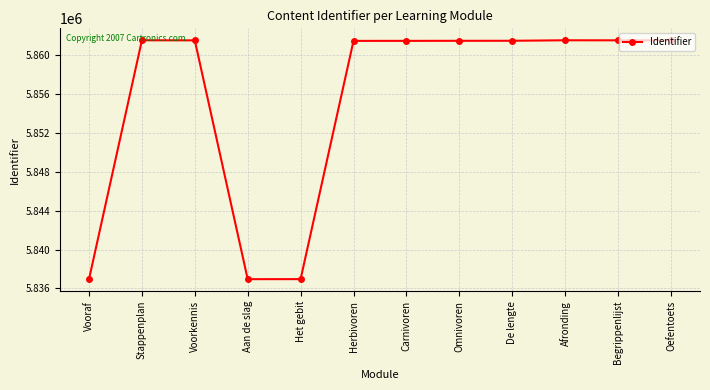

True or false: there are more than 0 points higher than both neighbors.

True